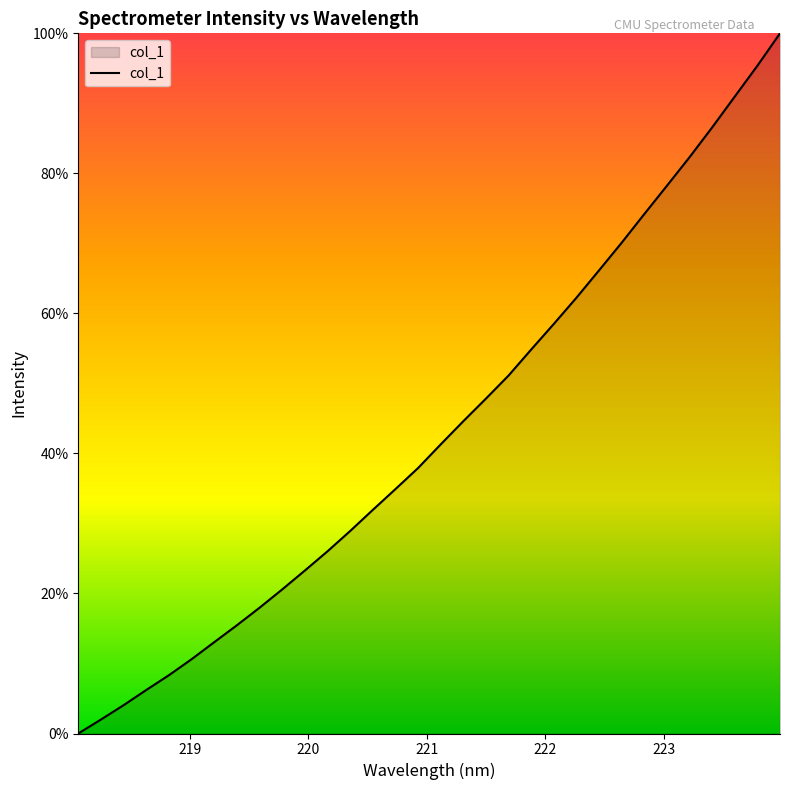

What is the difference between the maximum and minimum values?

100.0